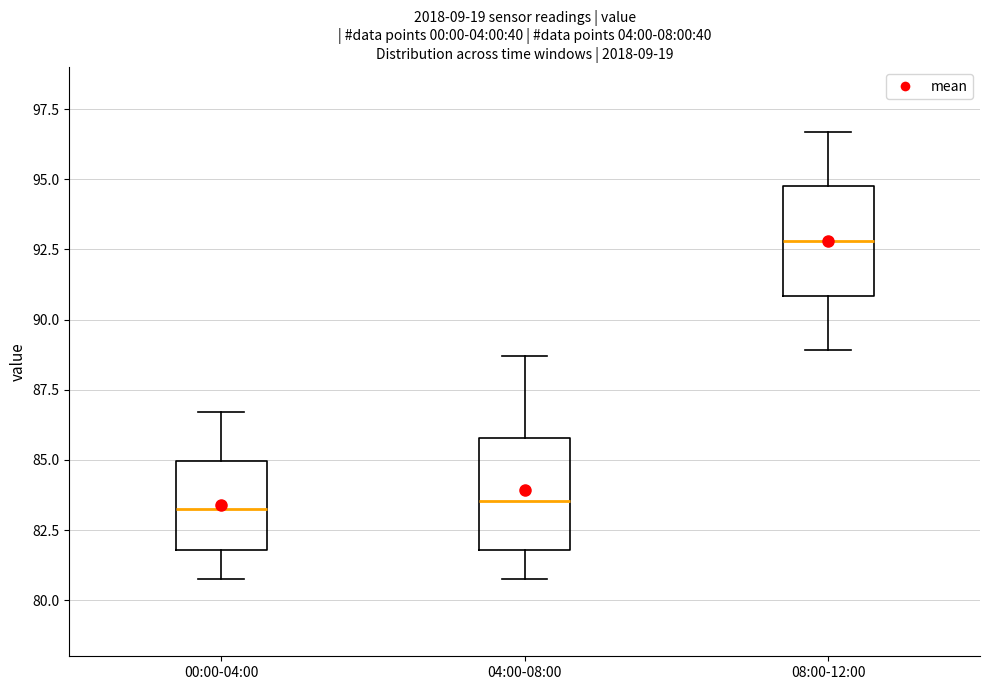

Reading left to right, read every box against the y-axis: the position of its median line, the range the box covers, and the ends of its whiskers. The values are not printed on the chart, so give them approximately, as read against the axis.

00:00-04:00: median 83.5, box 82.0 to 85.0, whiskers 81.0 to 86.5
04:00-08:00: median 83.5, box 82.0 to 86.0, whiskers 81.0 to 88.5
08:00-12:00: median 93.0, box 91.0 to 95.0, whiskers 89.0 to 96.5